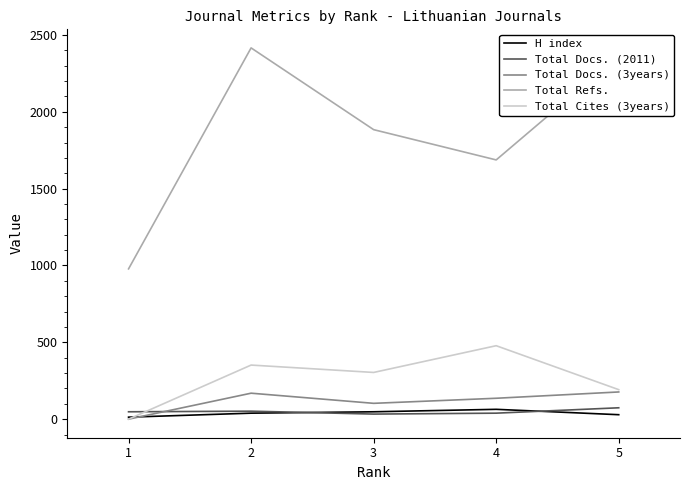

Which category has the highest value in the Total Refs. series?

2